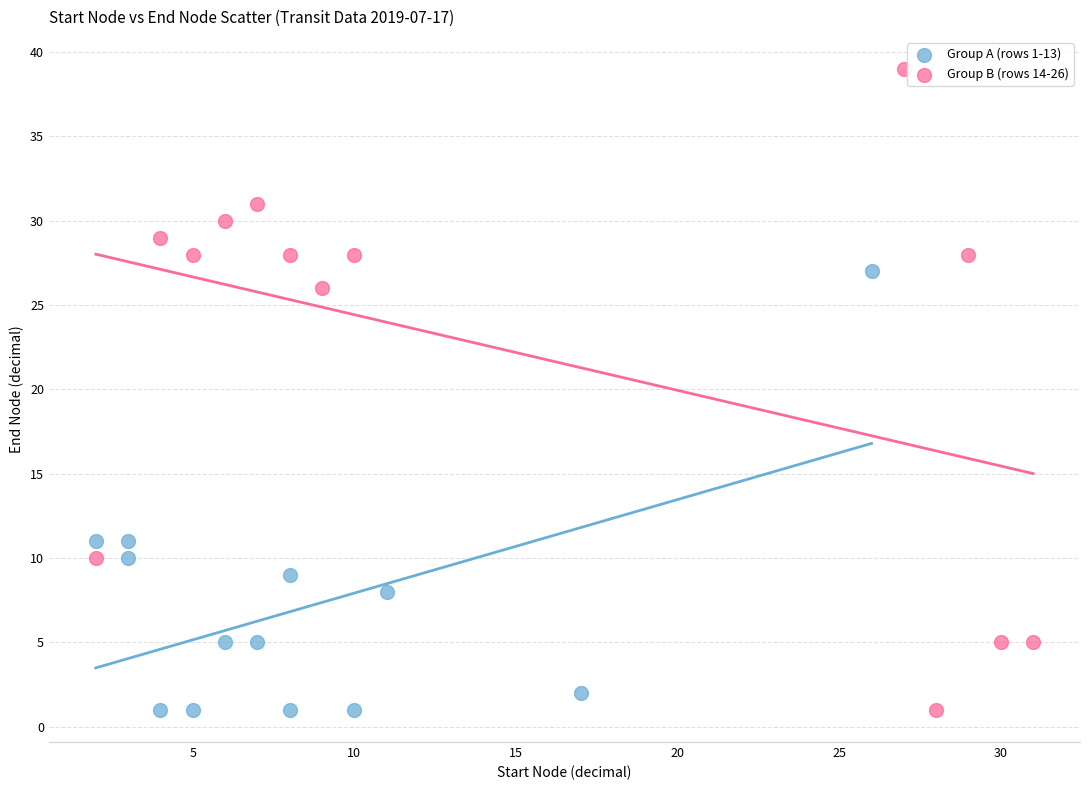

Which series has the widest spread of Y values?

Group B (rows 14-26)